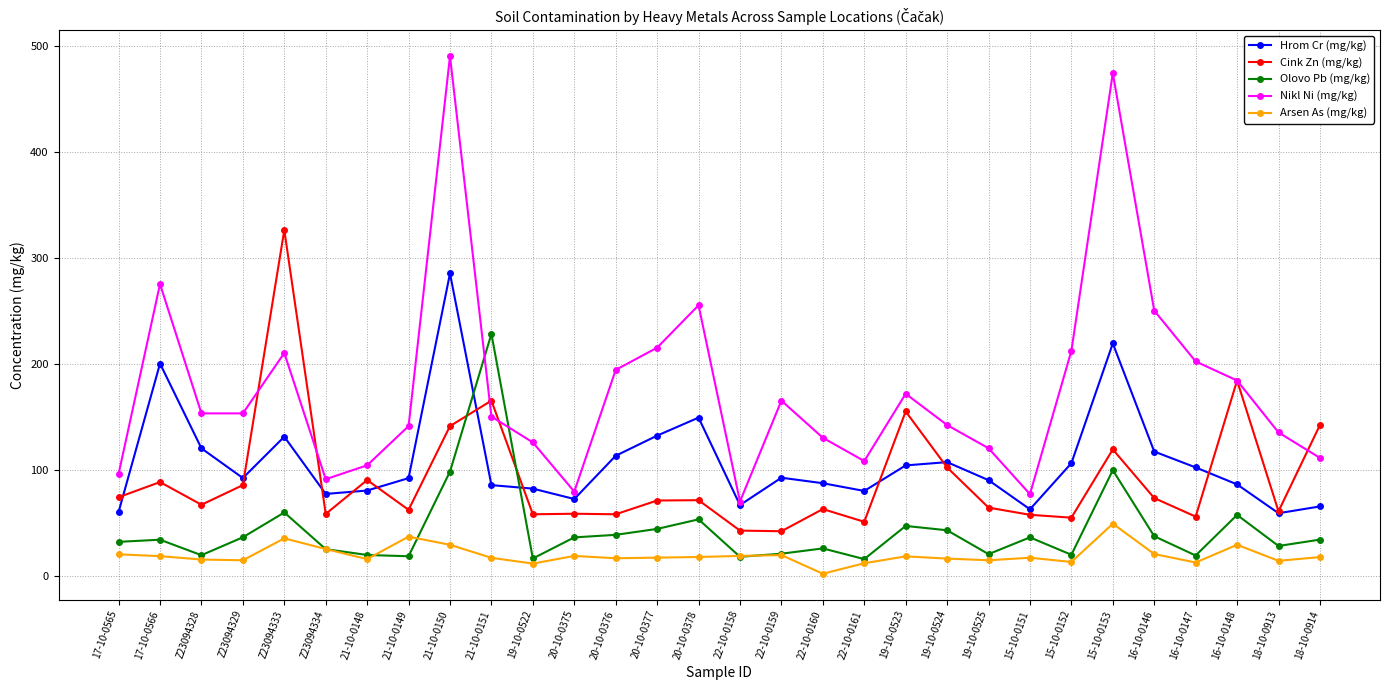

Where do Nikl Ni (mg/kg) and Olovo Pb (mg/kg) first cross each other?

21-10-0150 and 21-10-0151